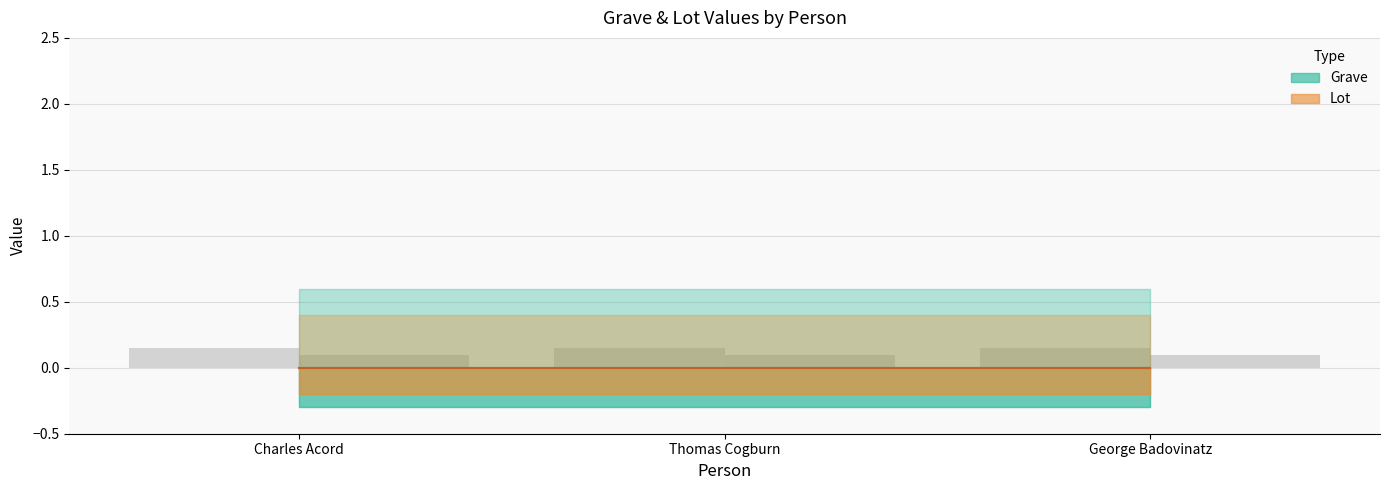

Read the Lot bar value at Thomas Cogburn.

0.1